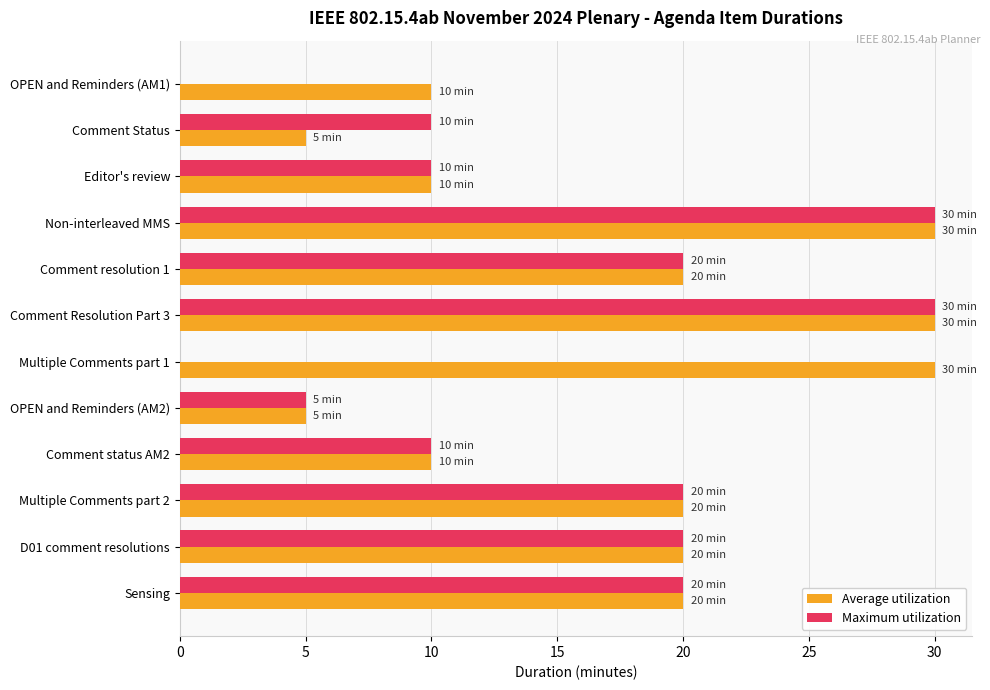

What is the highest value of the Maximum utilization series?

30